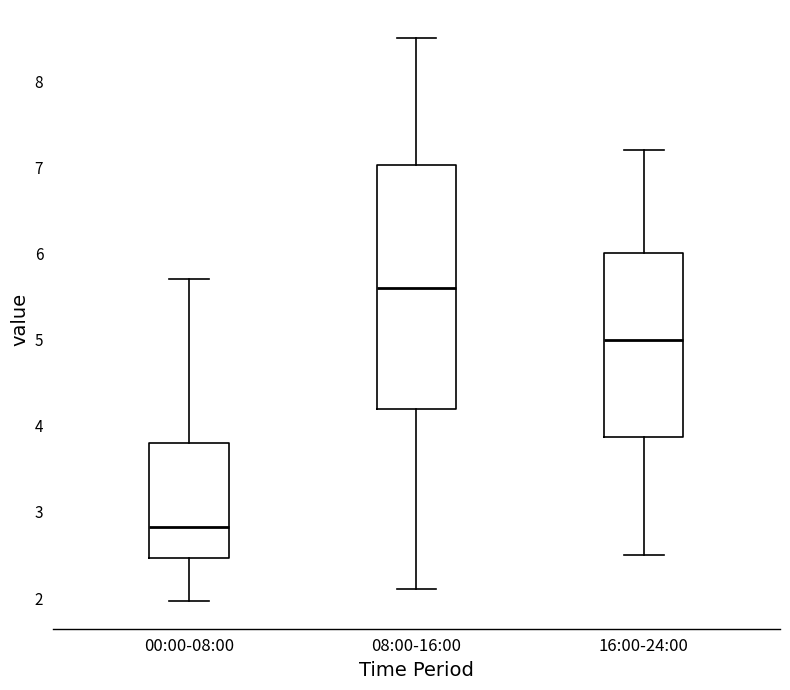

Reading left to right, transcribe this box plot: for each box, give where its median line is, the range the box spans, and where its two whiskers end, as read against the y-axis. The values are not printed on the chart, so give them approximately, as read against the axis.

00:00-08:00: median 2.8, box 2.5 to 3.8, whiskers 2.0 to 5.7
08:00-16:00: median 5.6, box 4.2 to 7.0, whiskers 2.1 to 8.5
16:00-24:00: median 5.0, box 3.9 to 6.0, whiskers 2.5 to 7.2